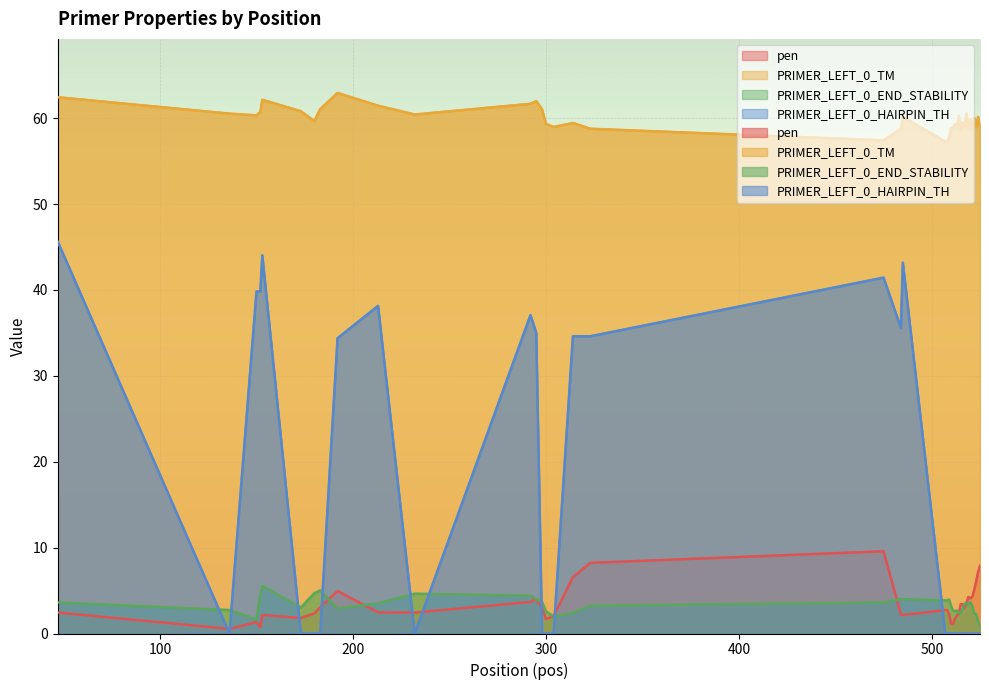

Where is pen nearest to the value 5?

522